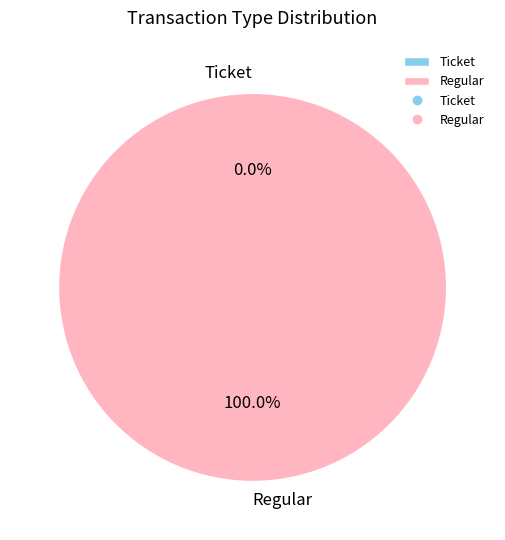

How many segments does this pie chart have?

2